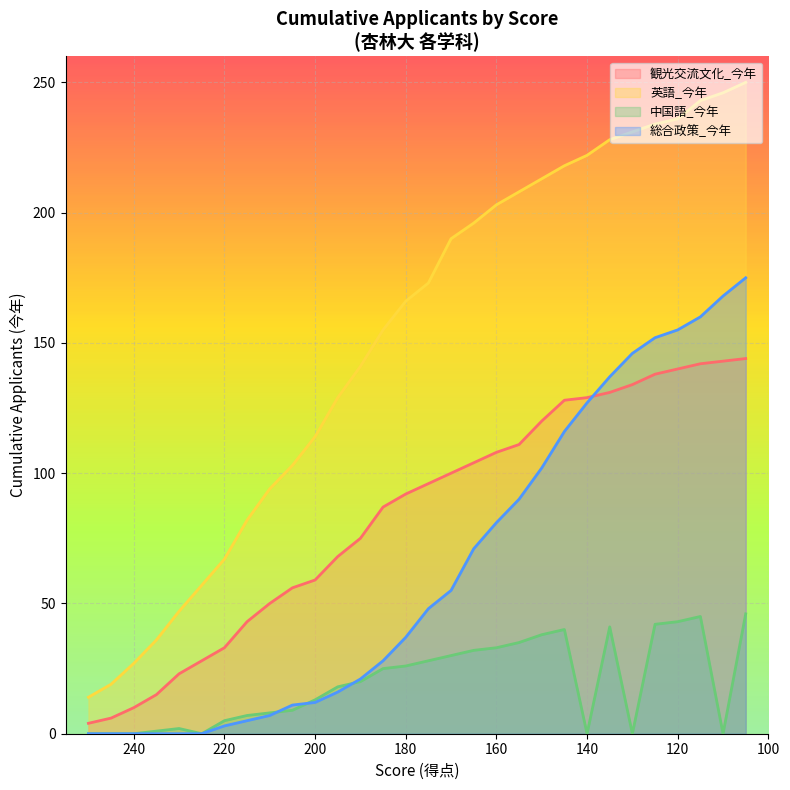

What is the sum of all 英語_今年 values?

4542